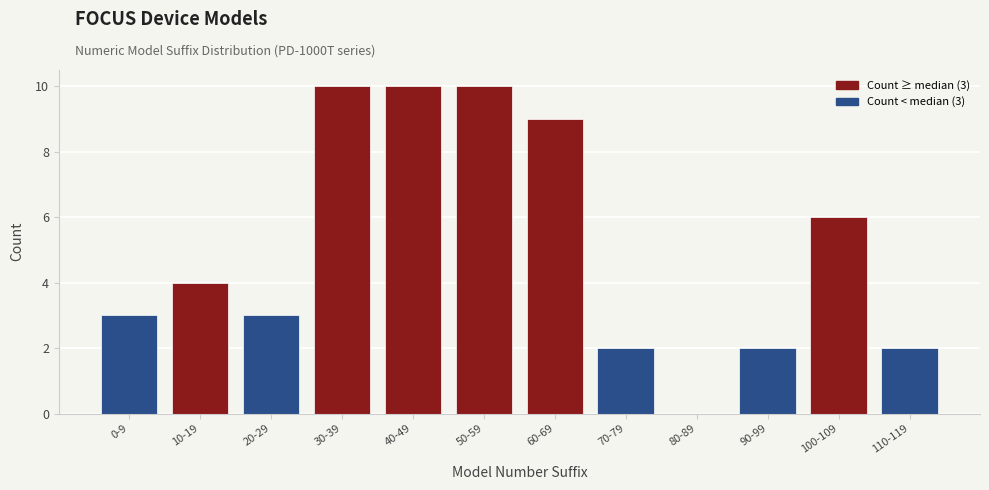

Reading left to right, what are all the values shown in this chart?

0-9=3	10-19=4	20-29=3	30-39=10	40-49=10	50-59=10	60-69=9	70-79=2	80-89=0	90-99=2	100-109=6	110-119=2